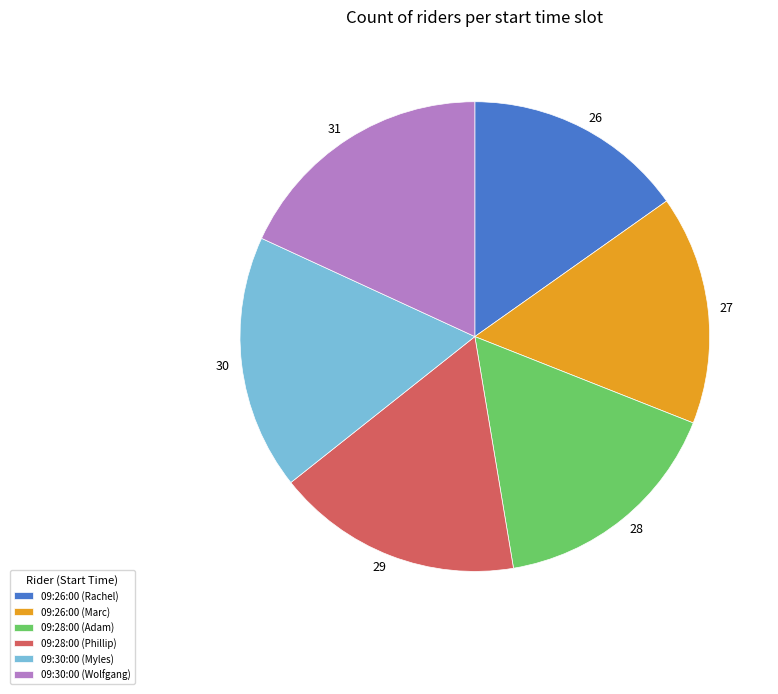

What is the smallest slice in the pie chart?

09:26:00 (Rachel)